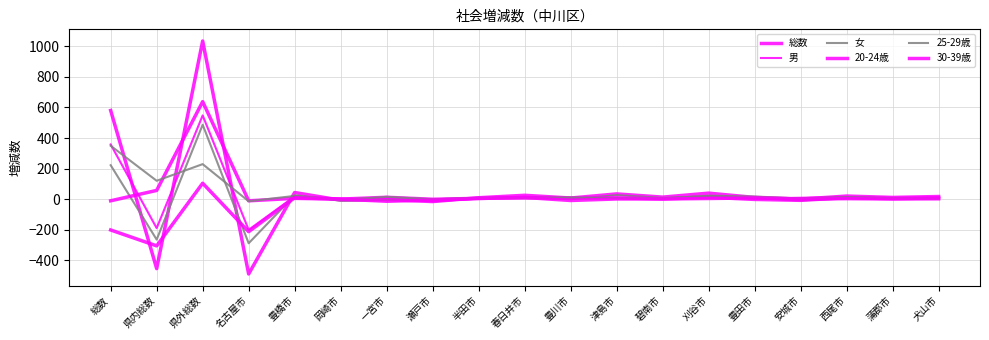

What is the value of the 総数 point at the 6th from the left?

-7